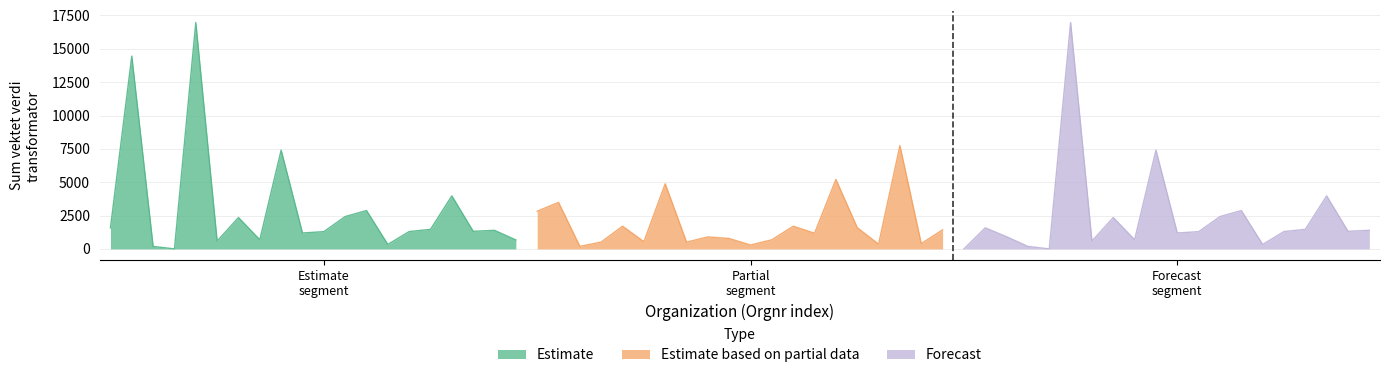

What is the sum of all Estimate based on partial data values?

36892.9